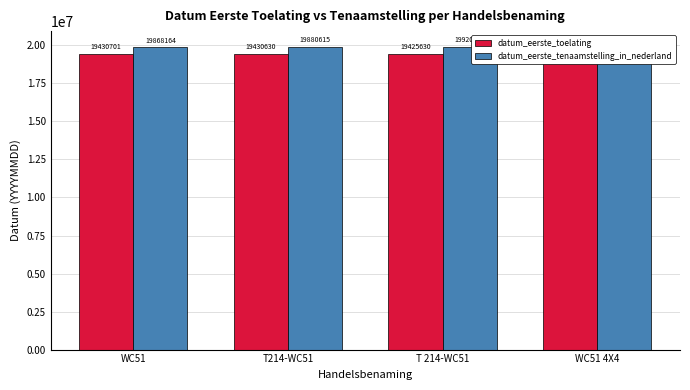

At which label does datum_eerste_tenaamstelling_in_nederland first exceed 19920816?

WC51 4X4